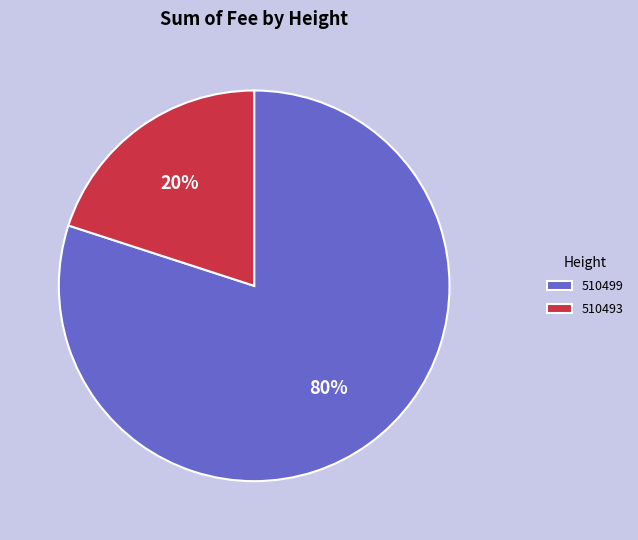

To the nearest percent, what portion does 510499 represent?

80%